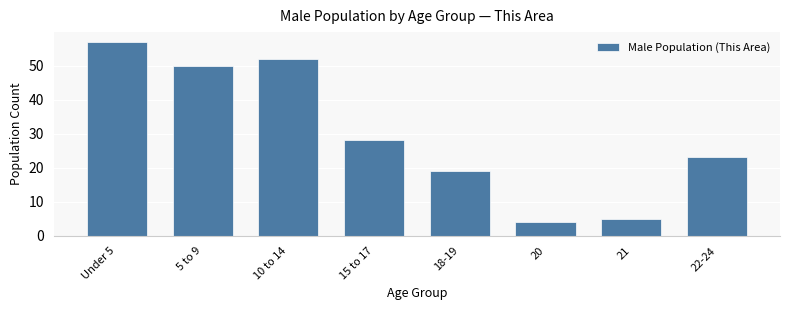

Reading left to right, extract all data points from this chart.

Under 5=57	5 to 9=50	10 to 14=52	15 to 17=28	18-19=19	20=4	21=5	22-24=23